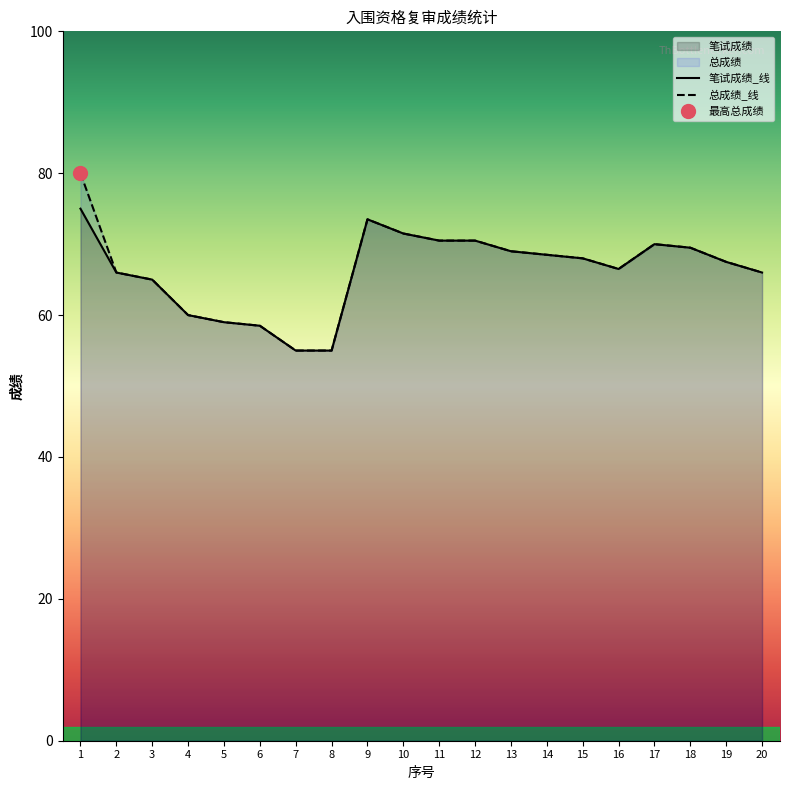

What is the sum of all 总成绩 values?

1329.5